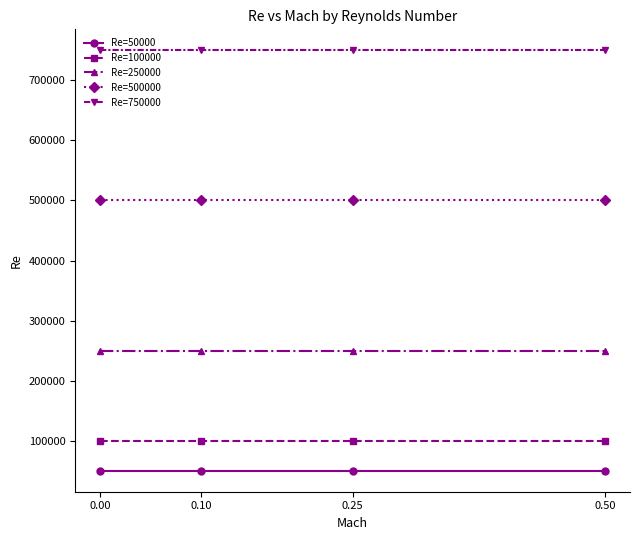

What are all the series names shown in the legend?

Re=50000, Re=100000, Re=250000, Re=500000, Re=750000